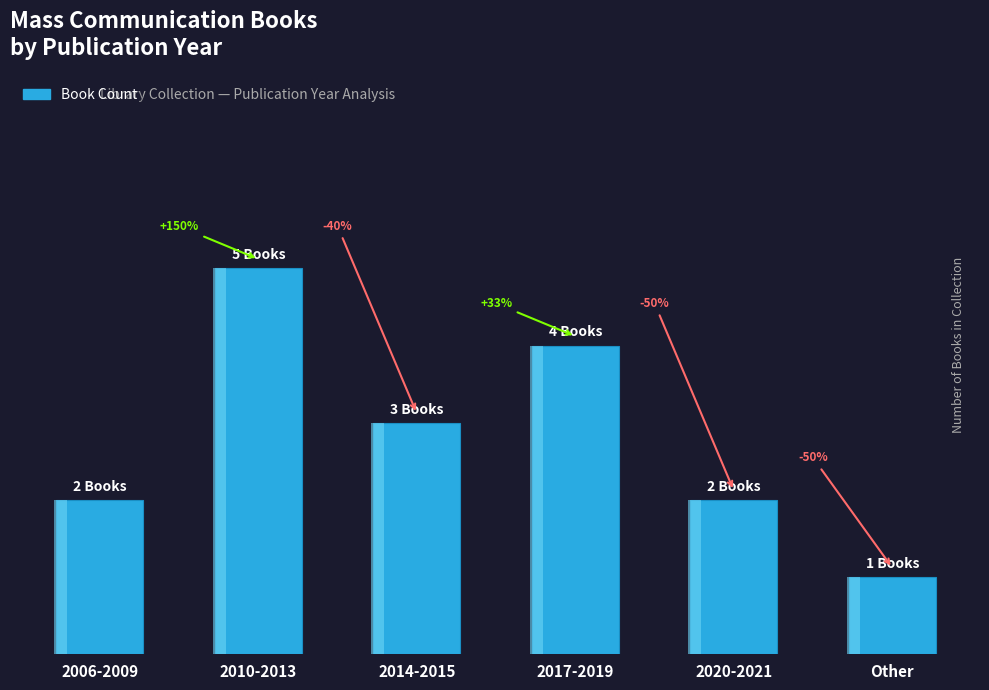

At which category does the chart reach its minimum across all series?

Other